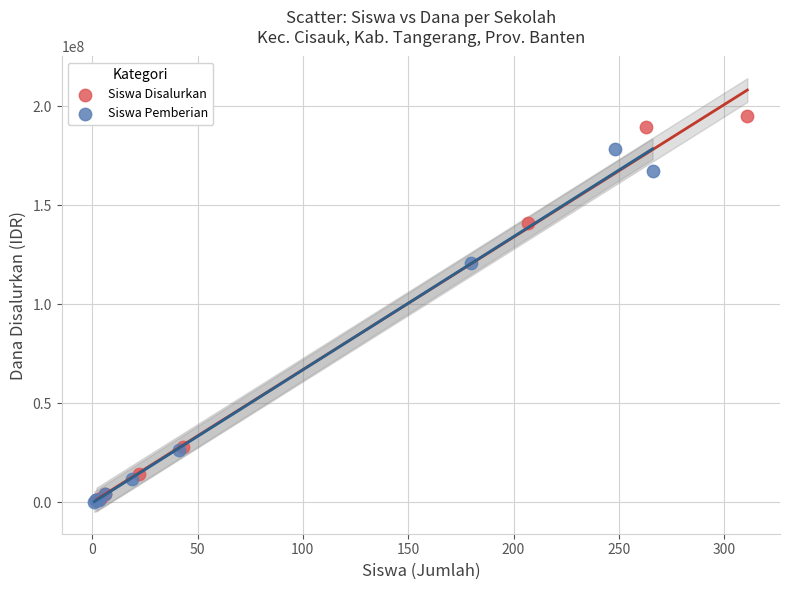

Which series has the largest Y range (max minus min)?

Siswa Disalurkan